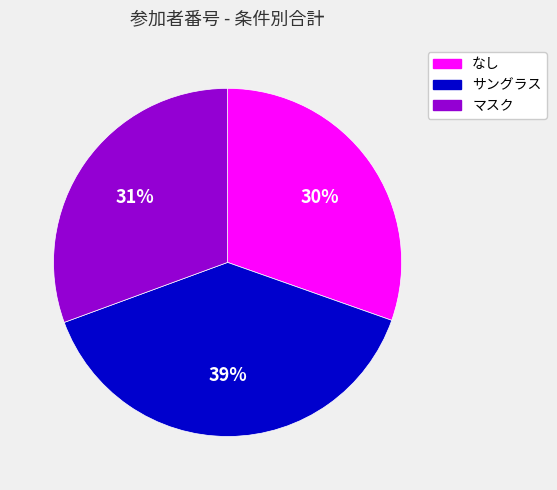

How many slices are in this pie chart?

3